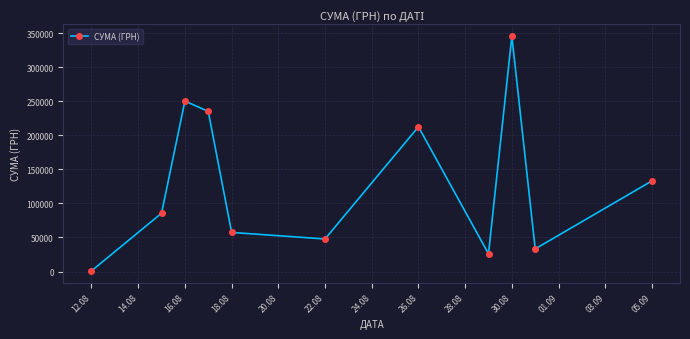

What is the greatest value displayed?

345687.3